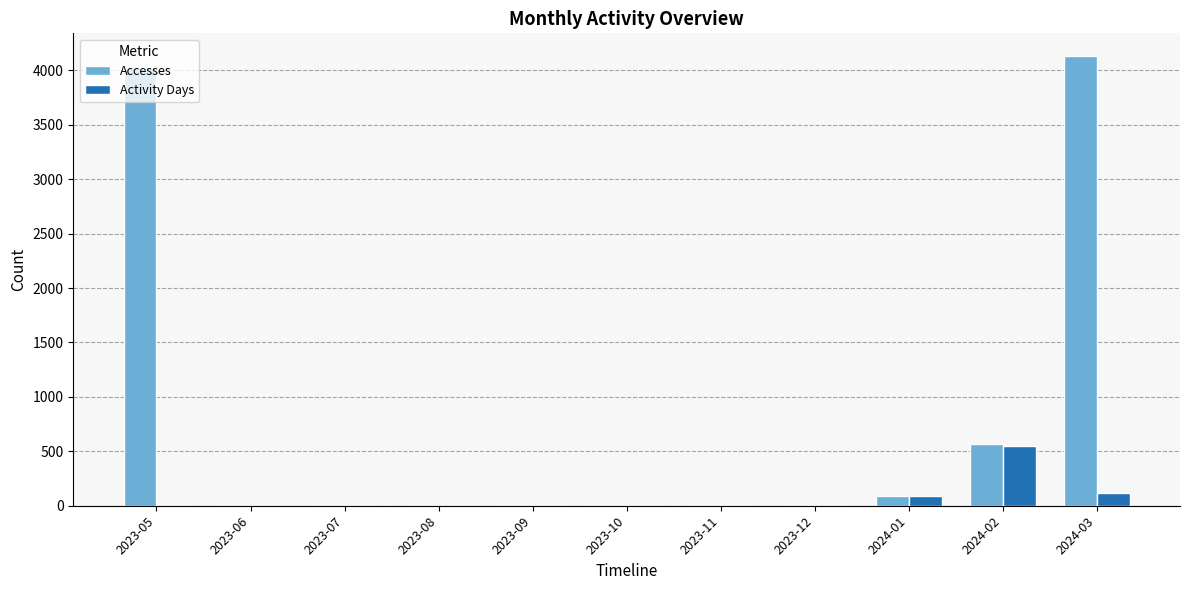

At which category is the sum across all series the highest?

2024-03